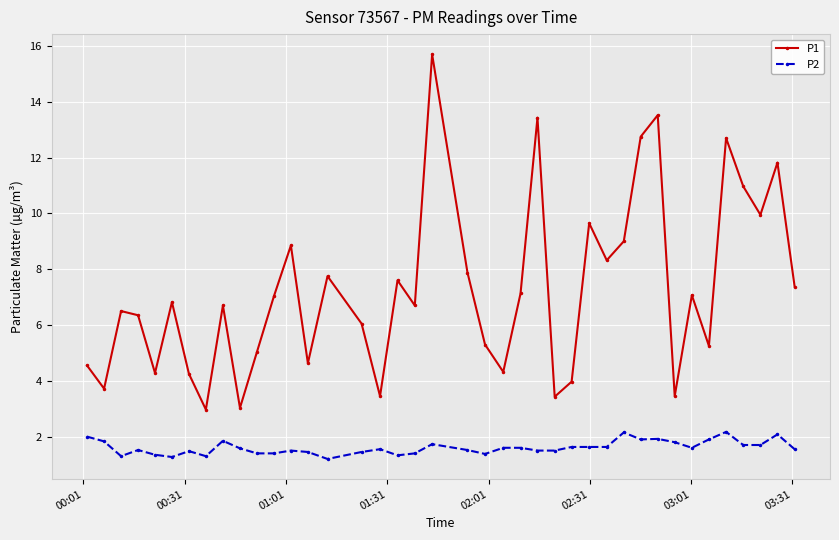

What is the smallest value displayed?

1.2